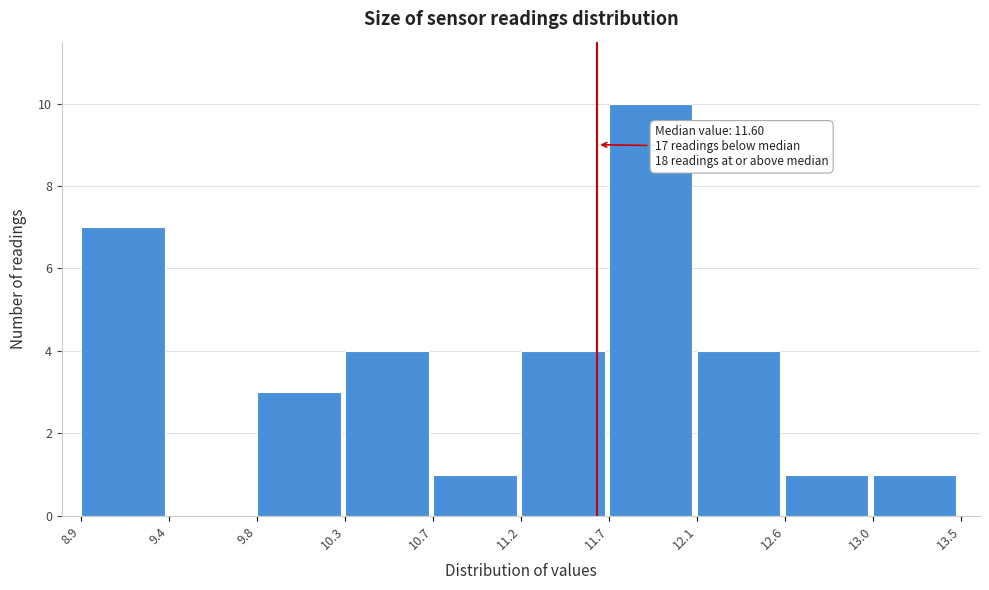

Which range on the x-axis has the tallest bar?

11.7 to 12.1